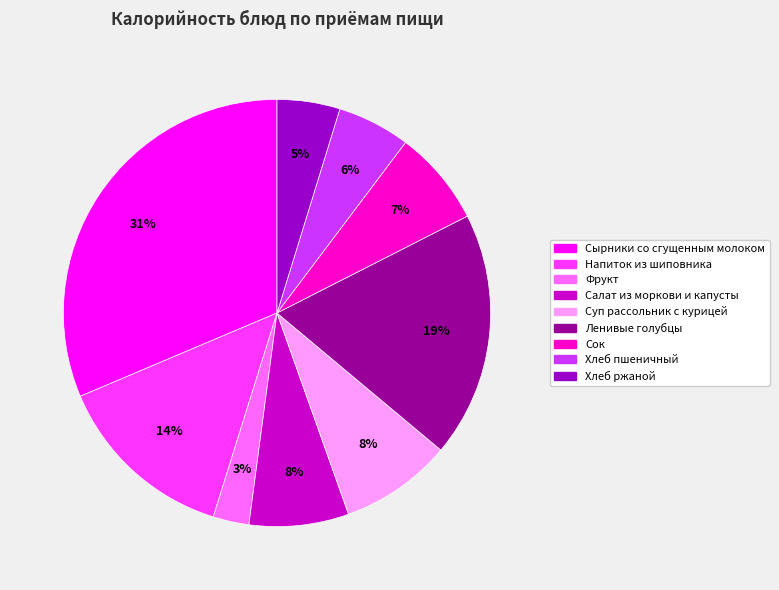

What is the smallest slice in the pie chart?

Фрукт